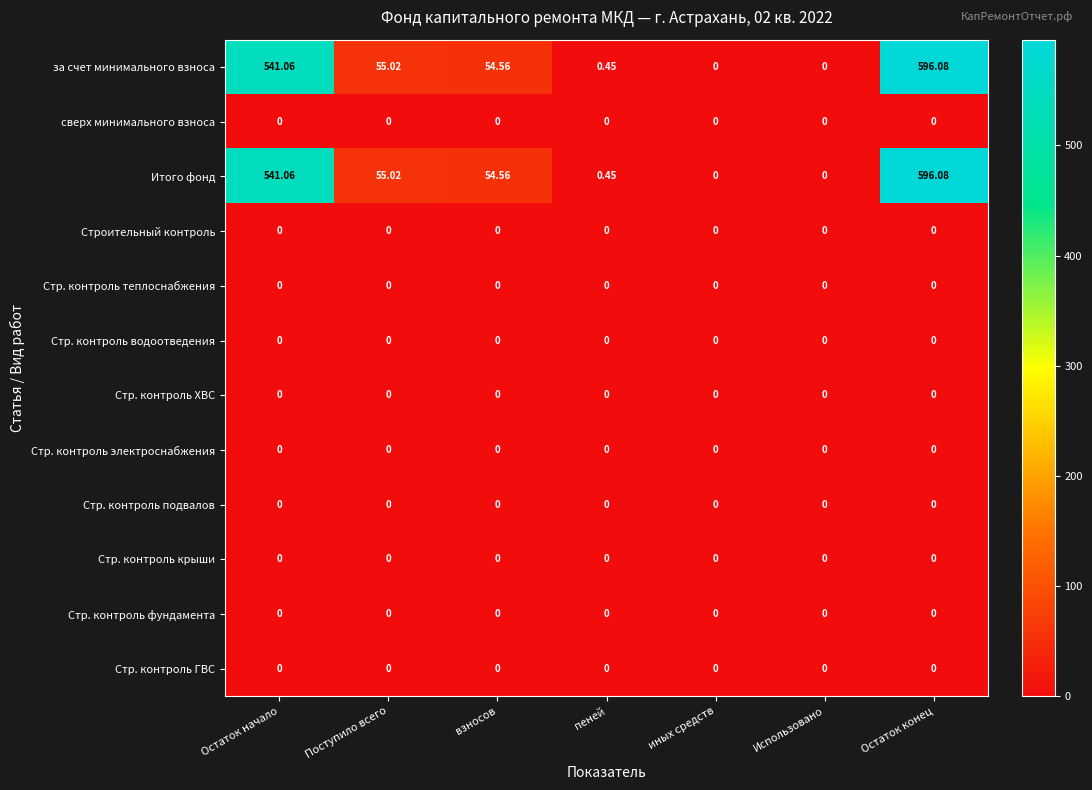

At which category is the sum across all series the highest?

Остаток конец